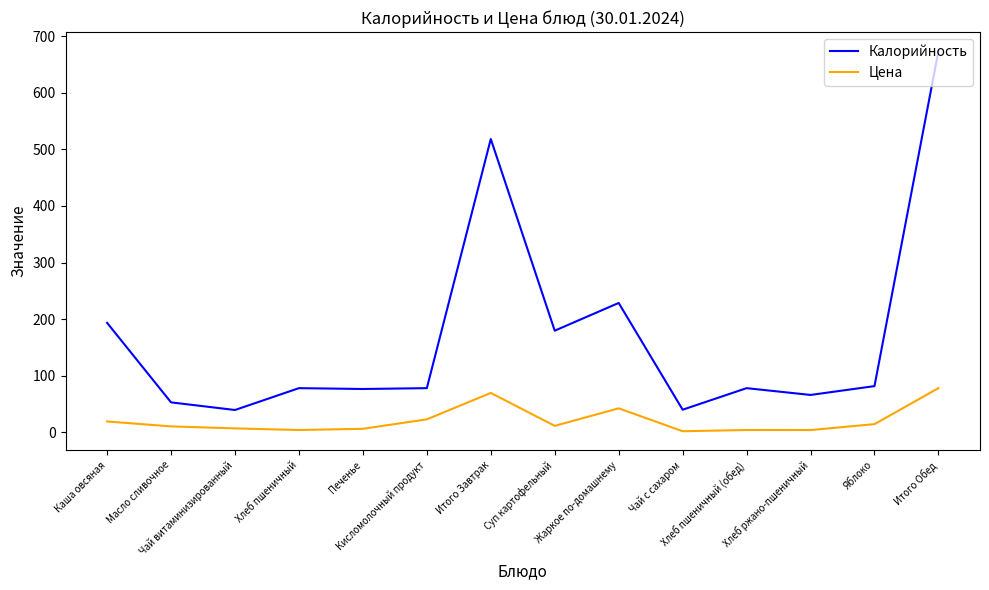

Is this an area chart (filled region under the line)?

No